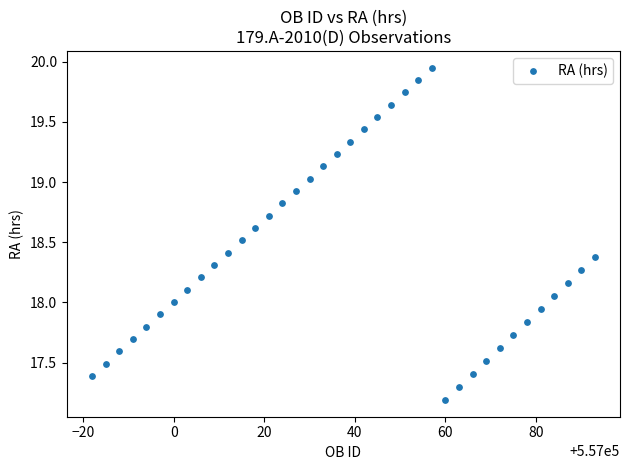

What is the range of Y values (max minus min)?

2.8